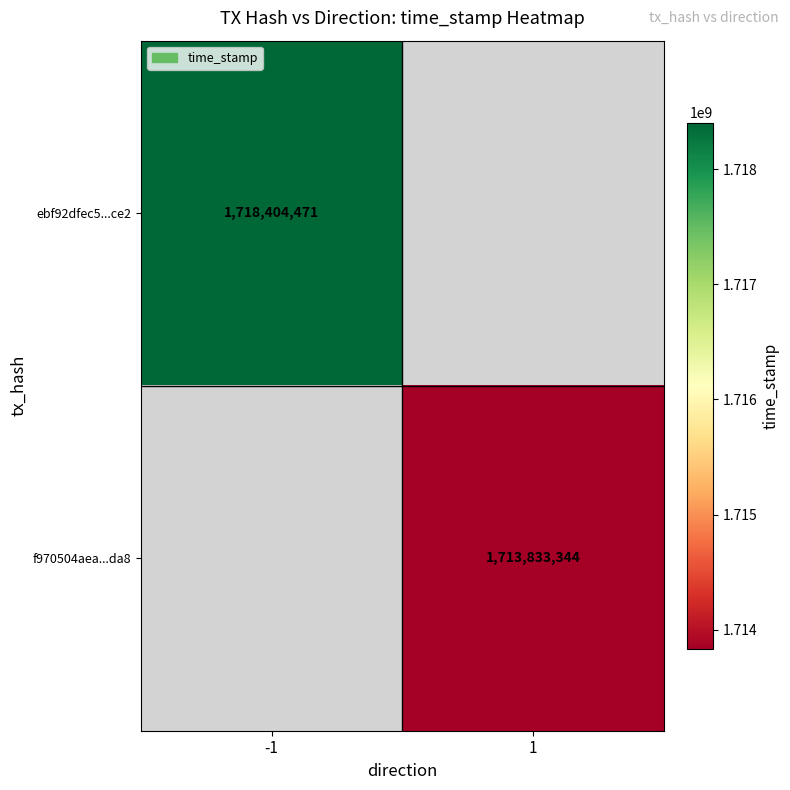

True or false: ebf92dfec5...ce2 has a value of 1718404471 at -1.

True